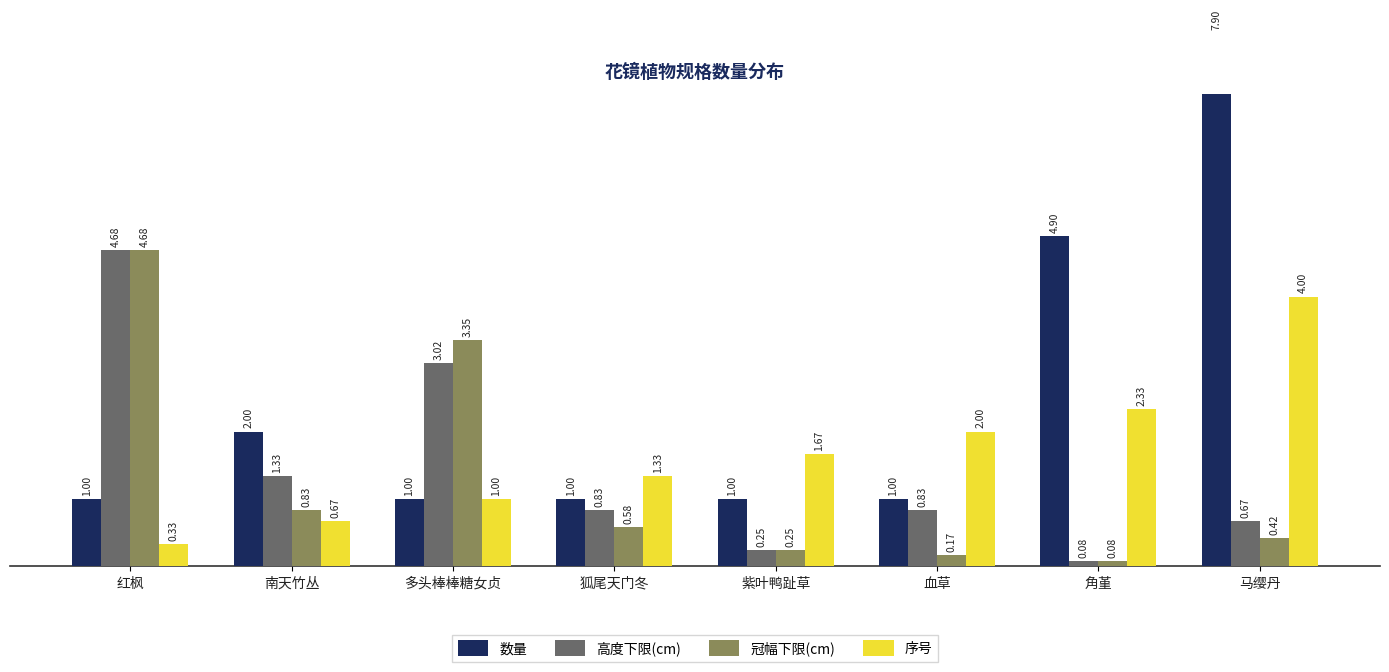

What is the minimum value shown in the chart?

0.1